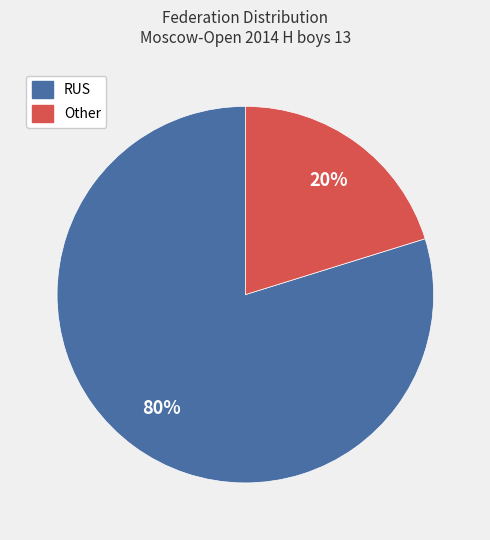

How many slices are in this pie chart?

2